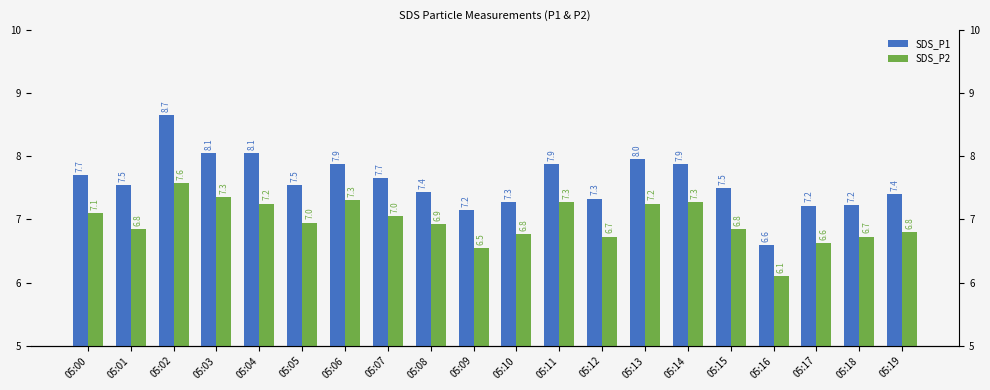

Which category has the highest value across all series?

05:02